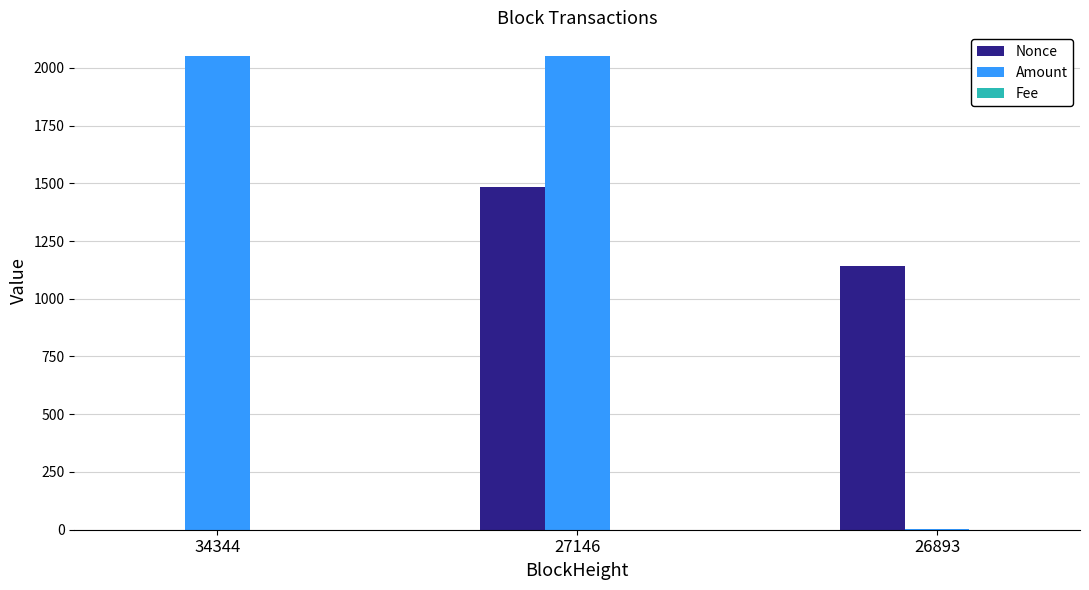

What value does the Amount series have at 34344?

2051.0